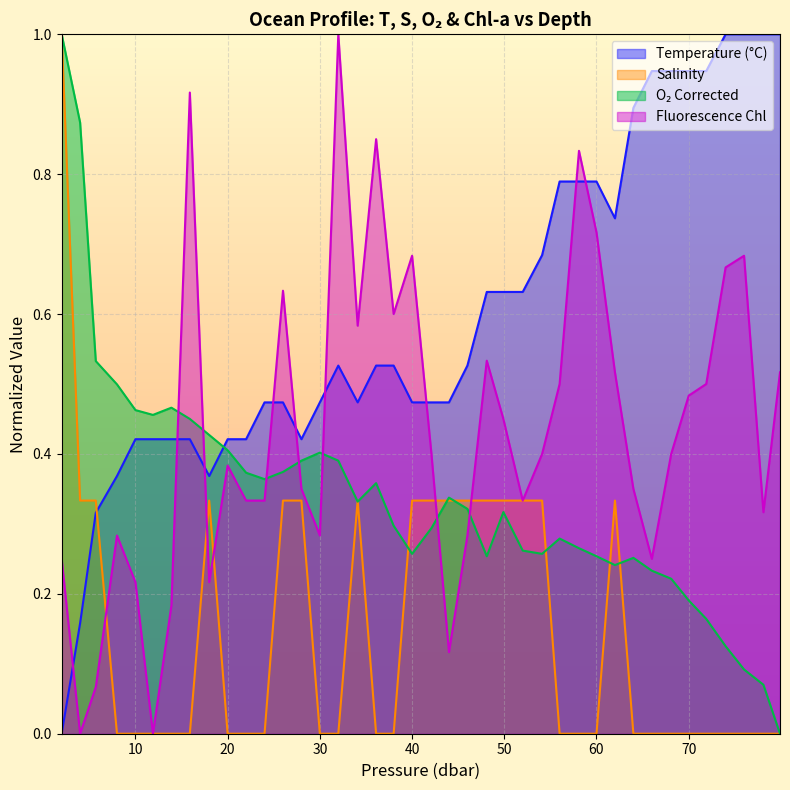

Which series has the largest total across all categories?

Temperature (°C)